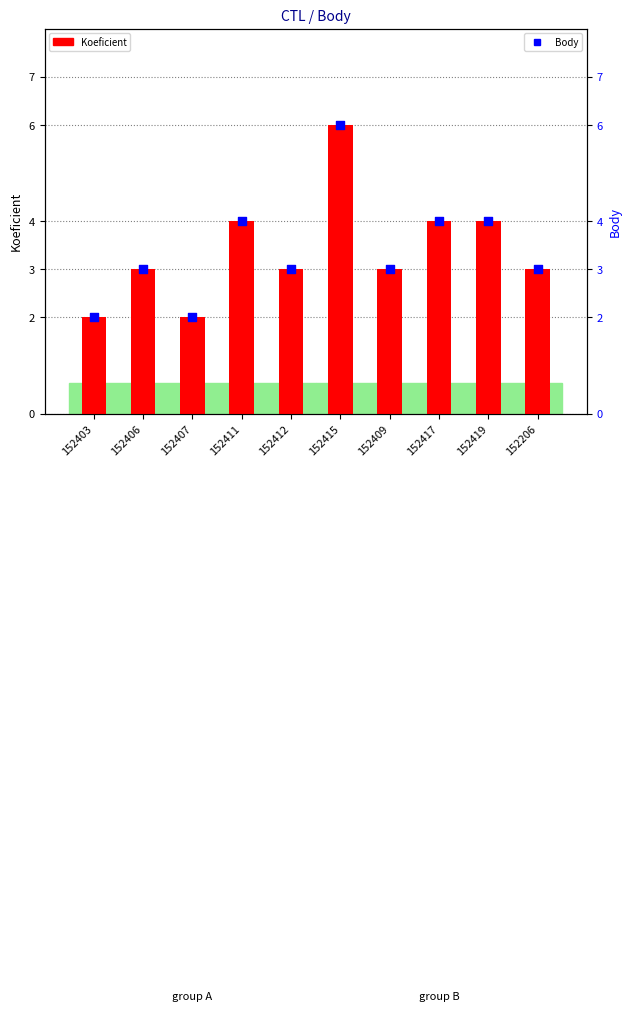

Which series has the largest Y range (max minus min)?

Koeficient